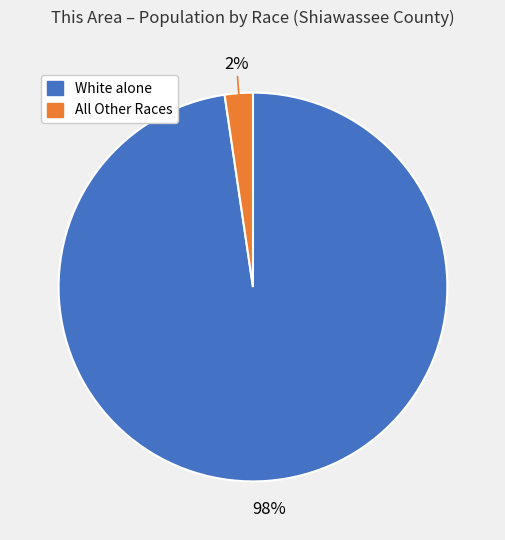

To the nearest percent, what is the average slice percentage?

50%